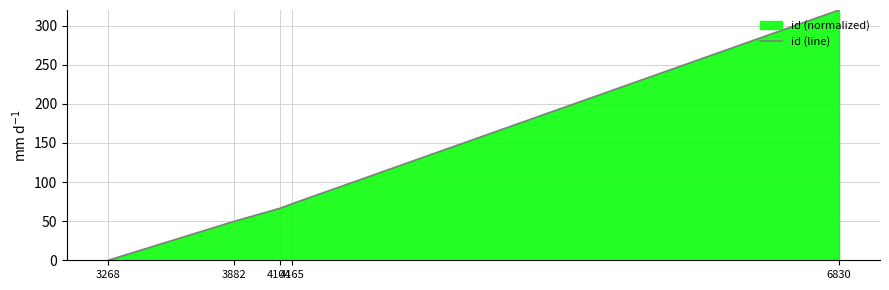

What is the difference between the maximum and minimum values?

320.0